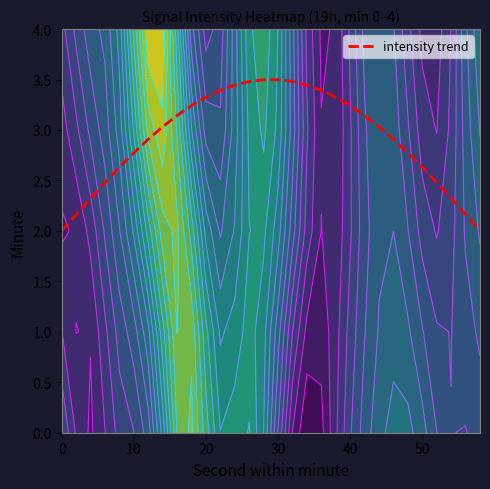

What is the lowest value of the intensity trend series?

2.0